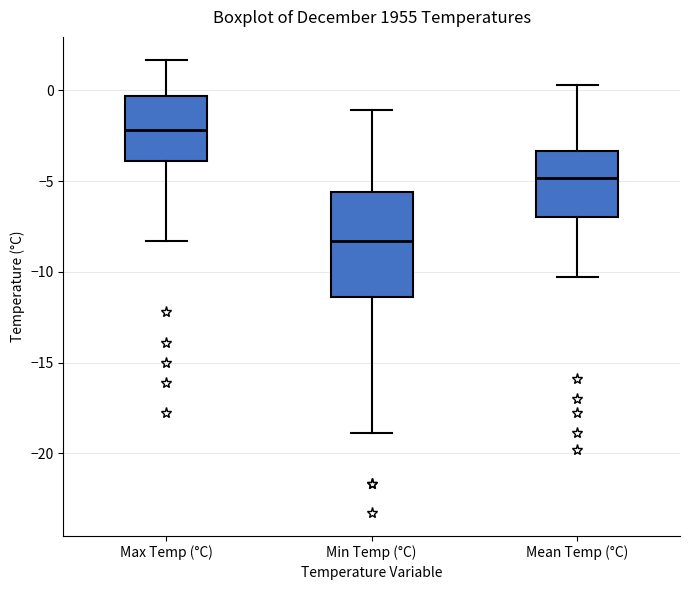

Reading left to right, transcribe this box plot: for each box, give where its median line is, the range the box spans, and where its two whiskers end, as read against the y-axis. The values are not printed on the chart, so give them approximately, as read against the axis.

Max Temp (°C): median -2.0, box -4.0 to -0.5, whiskers -8.5 to 1.5
Min Temp (°C): median -8.5, box -11.5 to -5.5, whiskers -19.0 to -1.0
Mean Temp (°C): median -5.0, box -7.0 to -3.5, whiskers -10.5 to 0.5